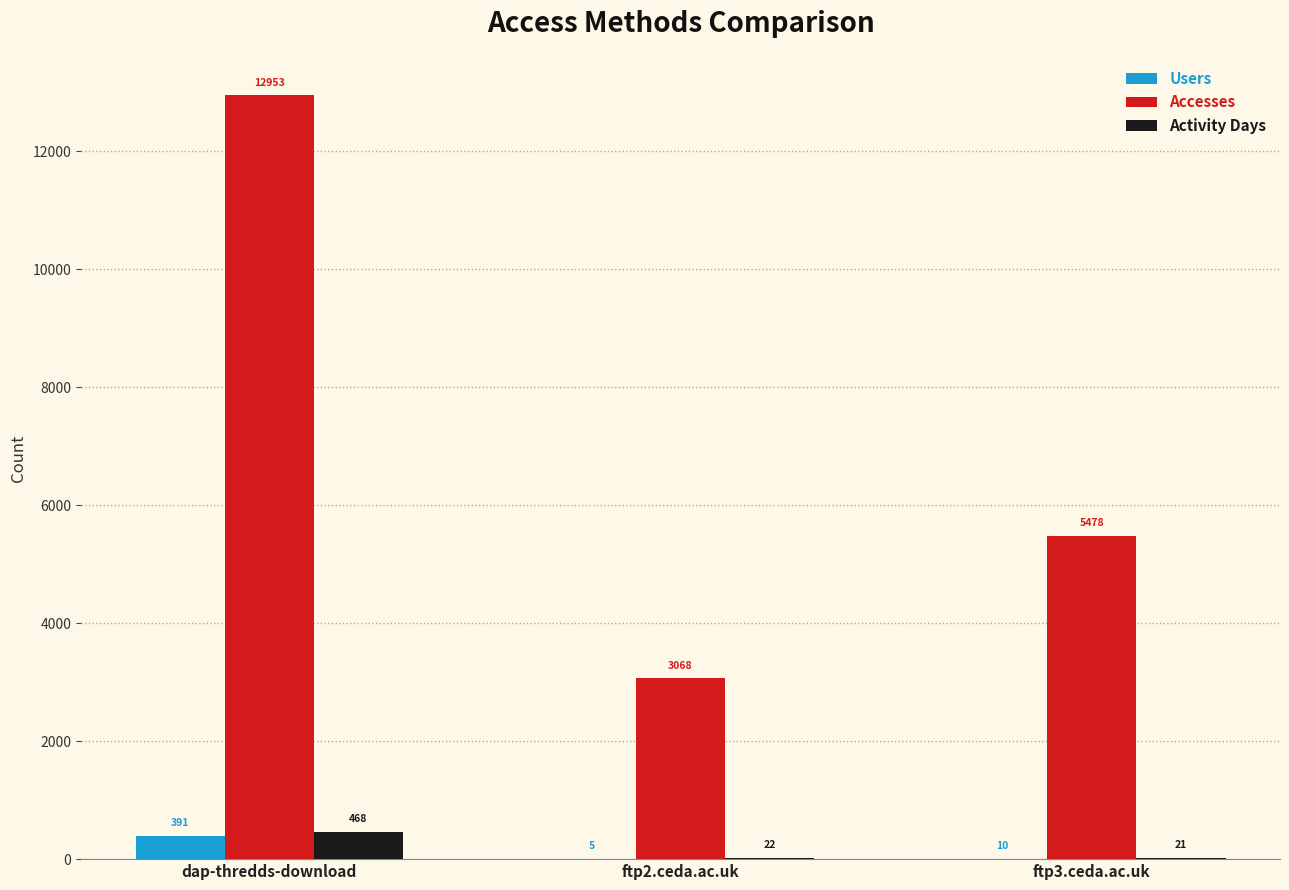

The value of Accesses at ftp3.ceda.ac.uk is 5478. True or false?

True